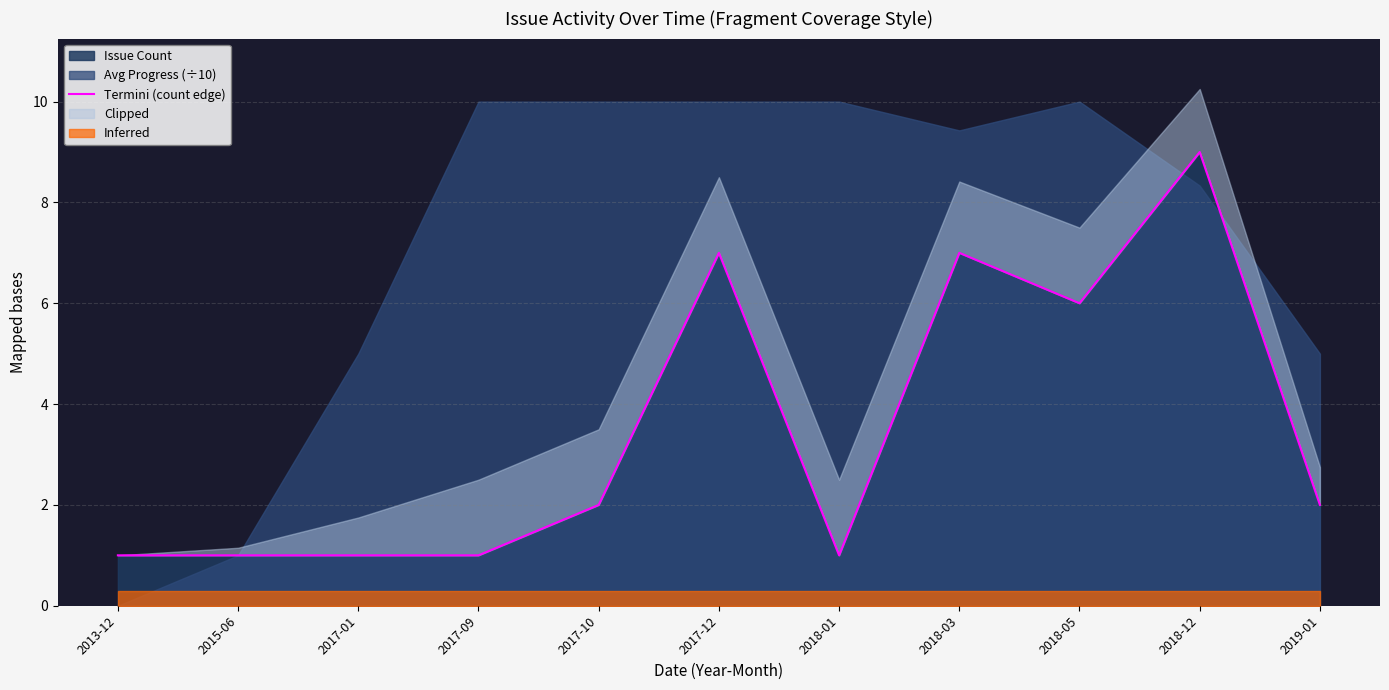

Approximately how many times larger is the value at 2013-12 compared to 2018-05?

0.2